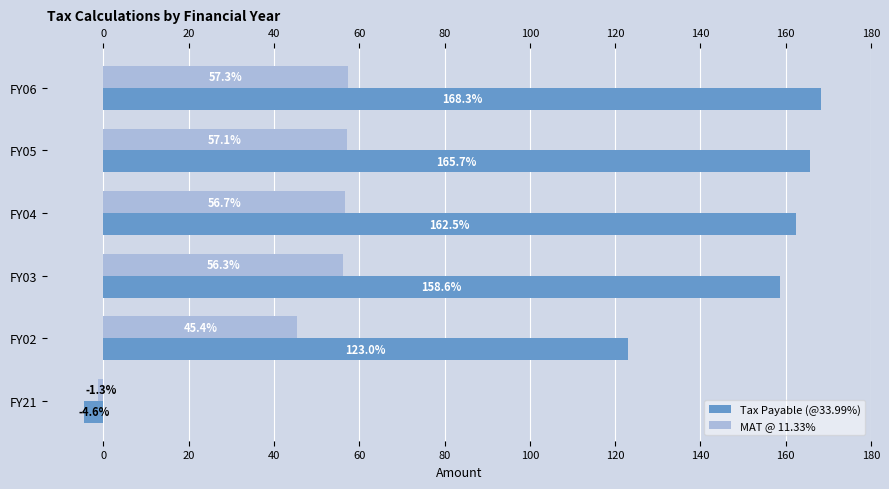

List the series in order of their overall mean, highest first.

Tax Payable (@33.99%), MAT @ 11.33%